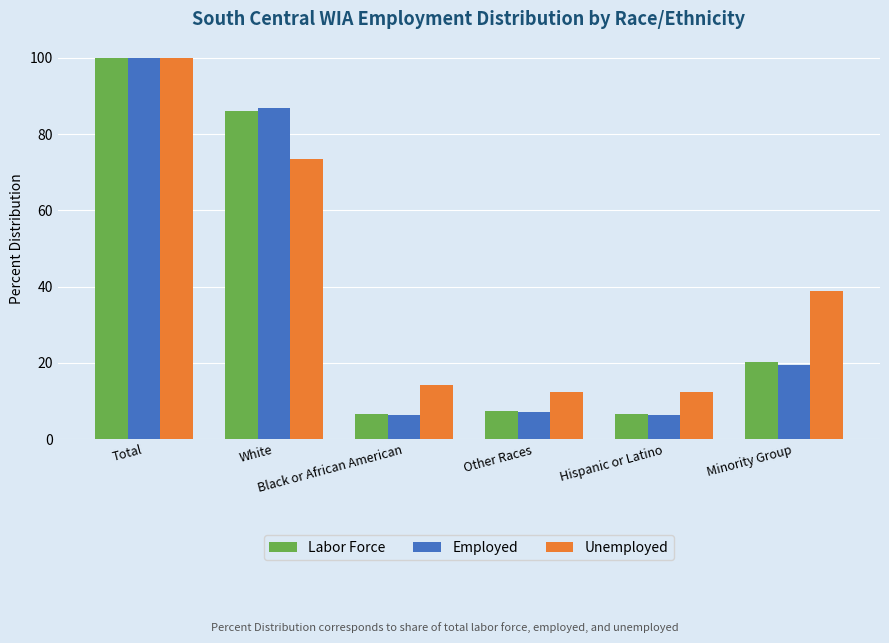

Does the chart contain any negative values?

No